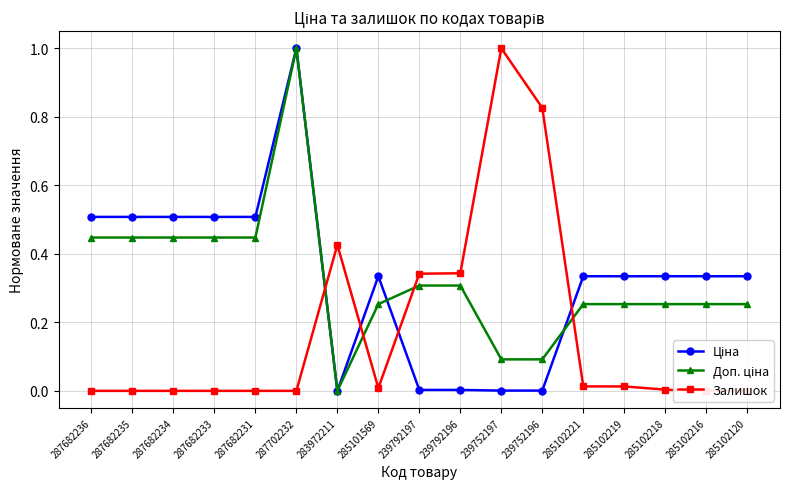

What is the spread (max minus min) of values at 285102219?

0.3